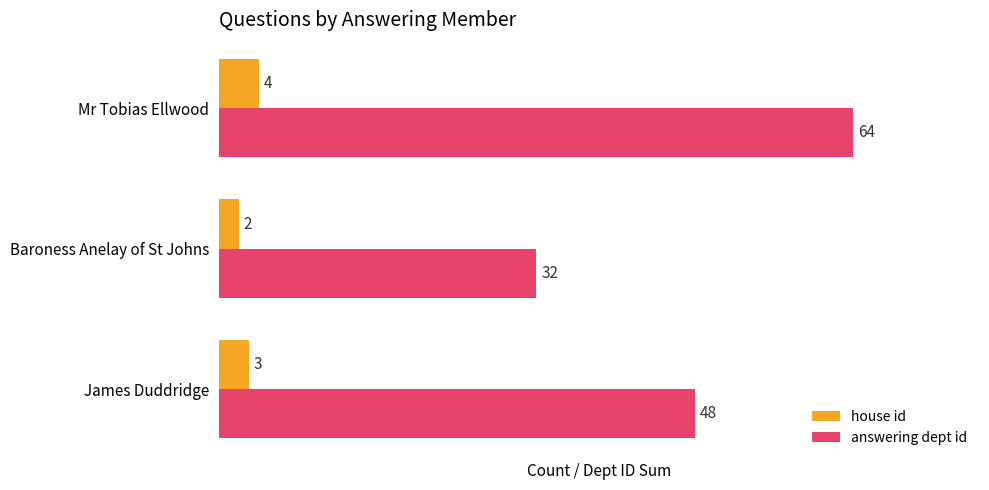

At Baroness Anelay of St Johns, list the series in order from largest to smallest.

answering dept id, house id